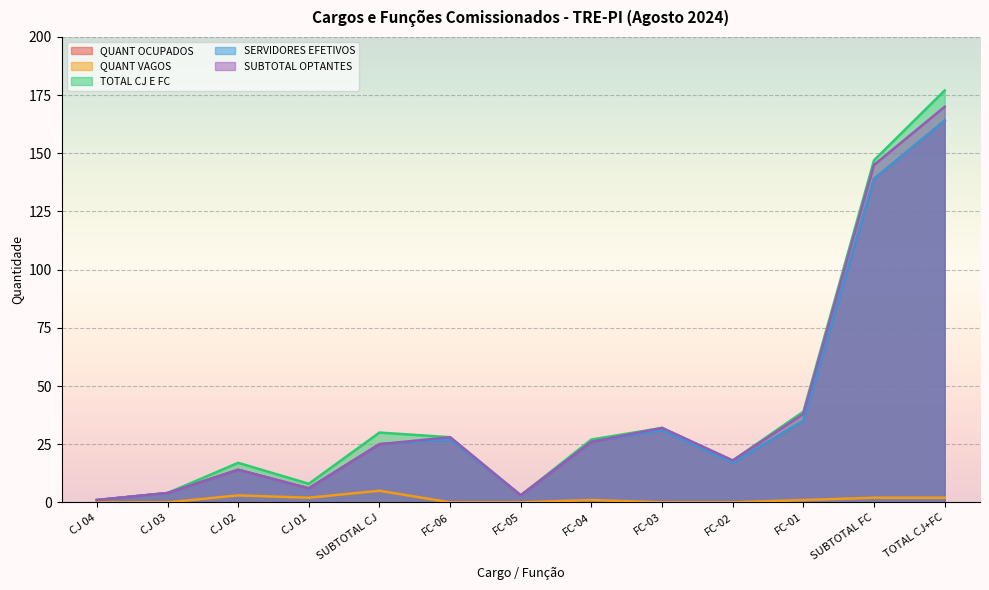

Which category has the highest value across all series?

TOTAL CJ+FC